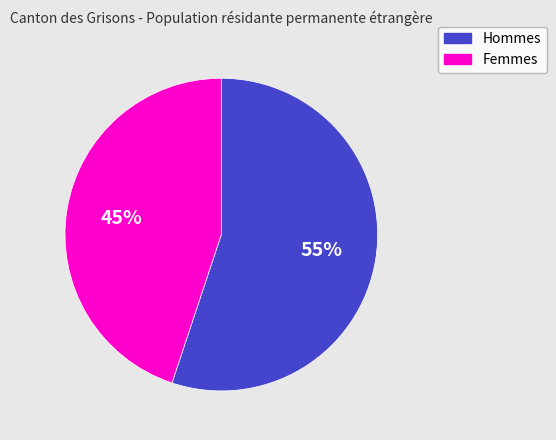

Combined, do Femmes and Hommes account for over 50%?

Yes